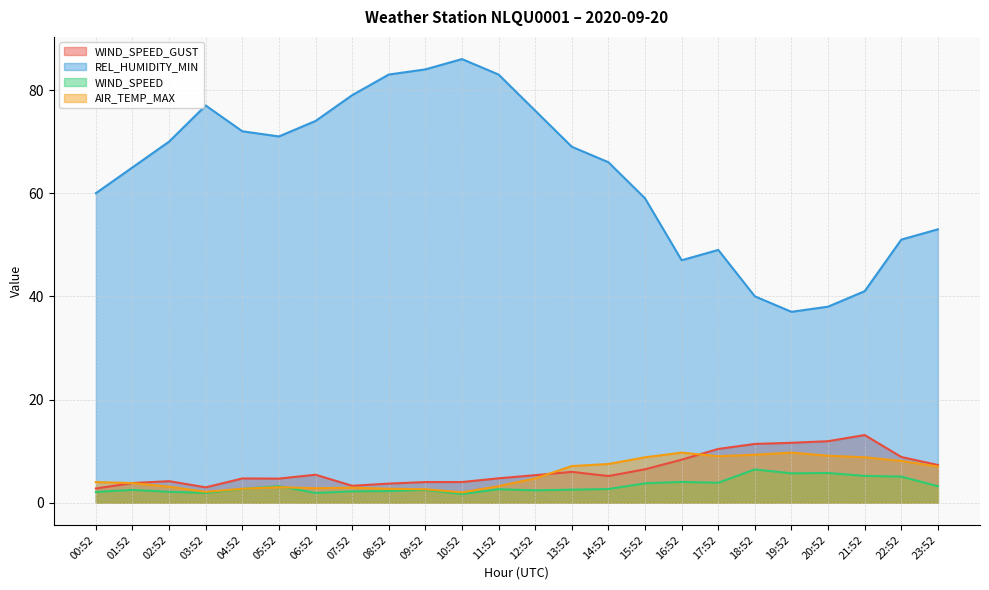

The value of WIND_SPEED_GUST at 11:52 is 4.7. True or false?

True